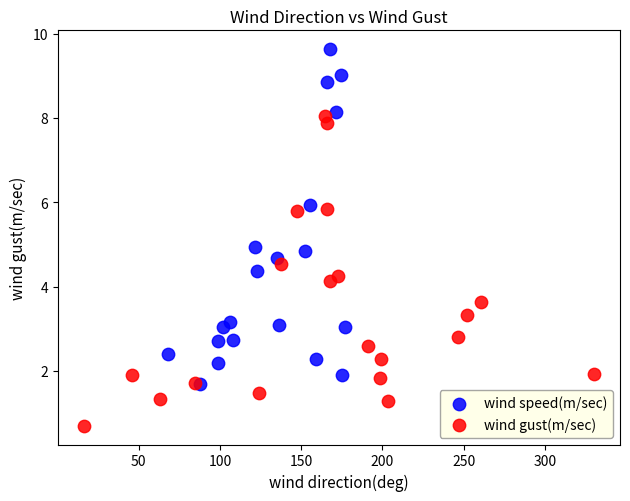

Which series has the largest Y range (max minus min)?

wind speed(m/sec)